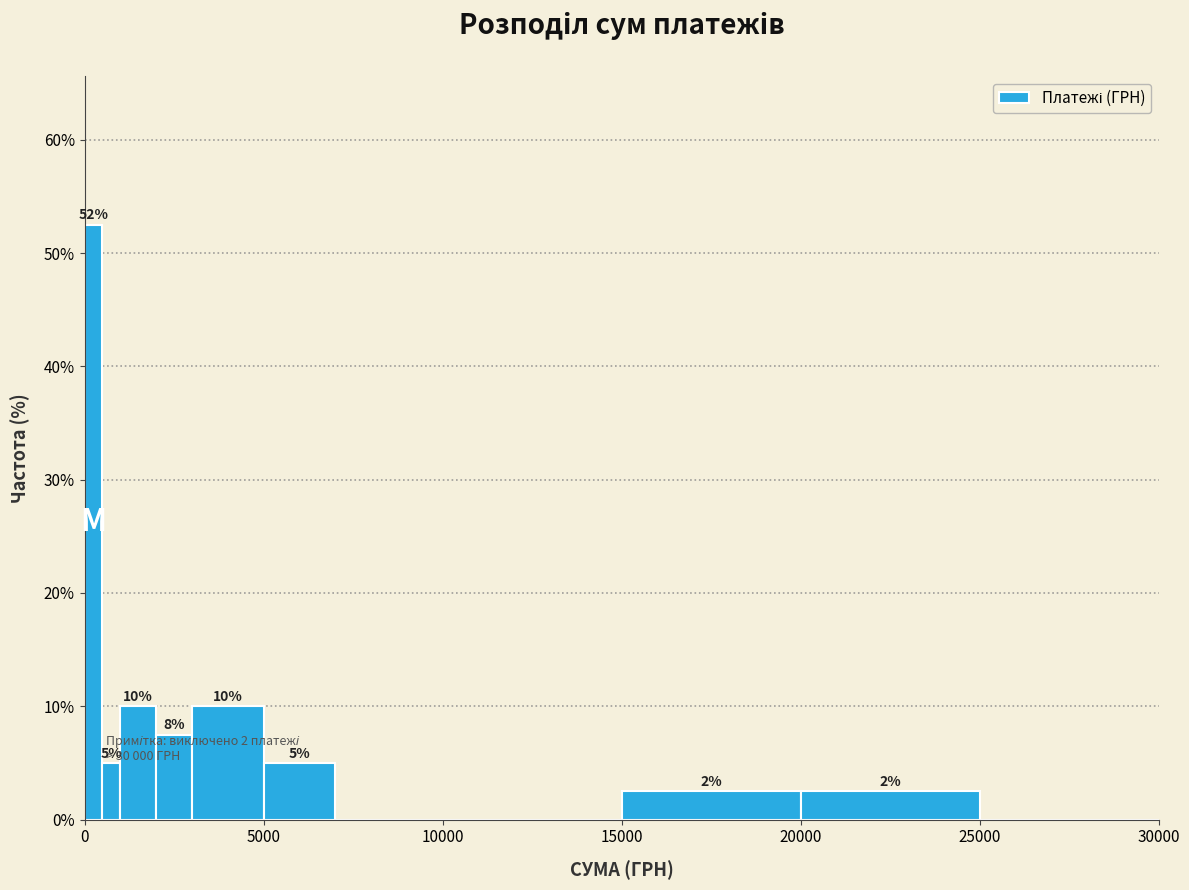

Around what value on the x-axis is the tallest bar? Give the approximate position of its centre, as read against the axis.

500